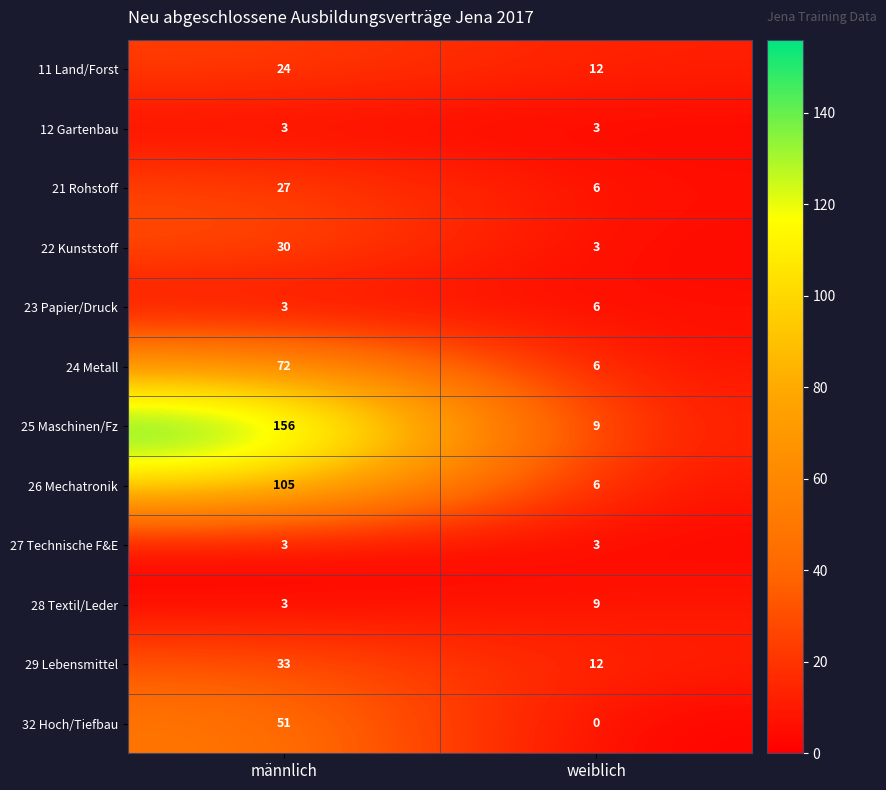

At how many categories does at least one series exceed 52?

1